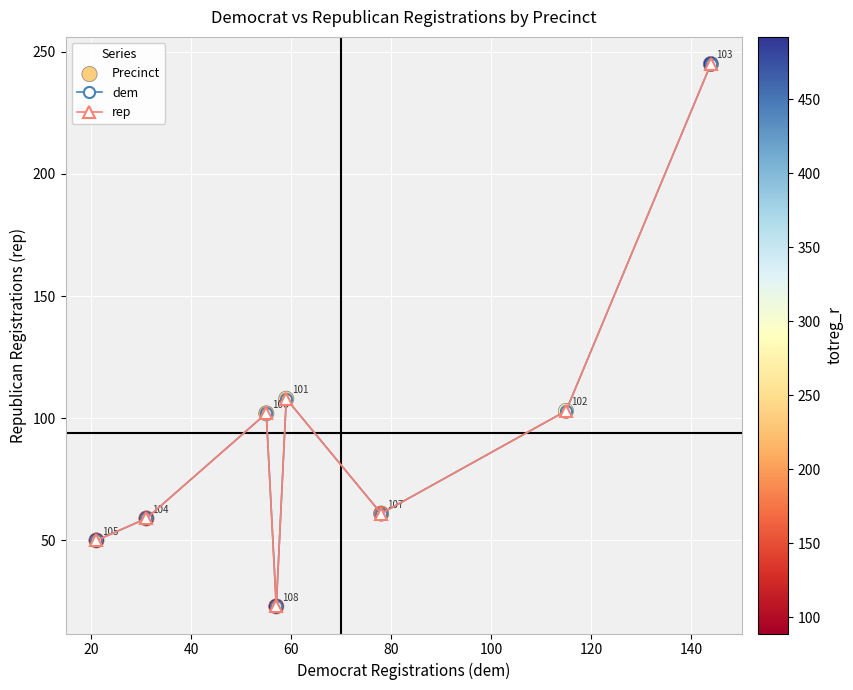

Does the chart have visible grid lines?

Yes